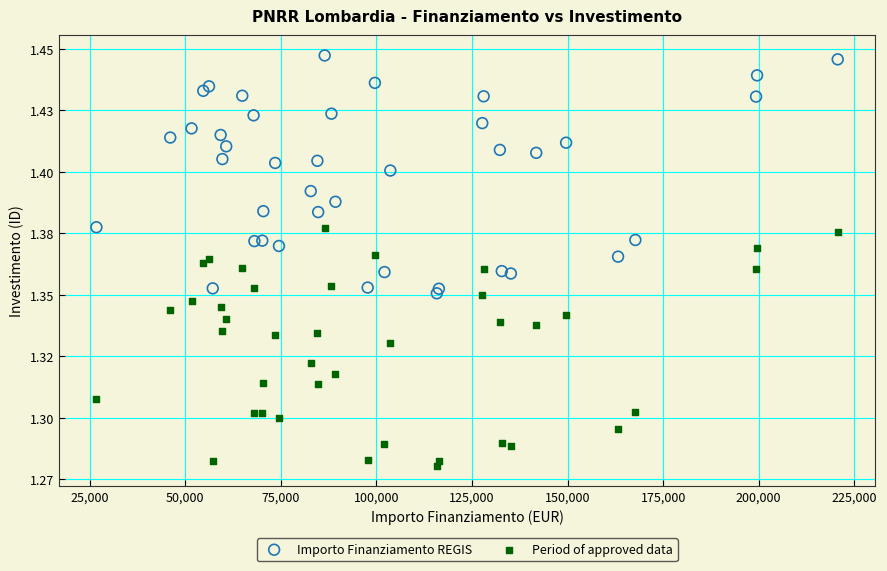

What are all the series names shown in the legend?

Importo Finanziamento REGIS, Period of approved data